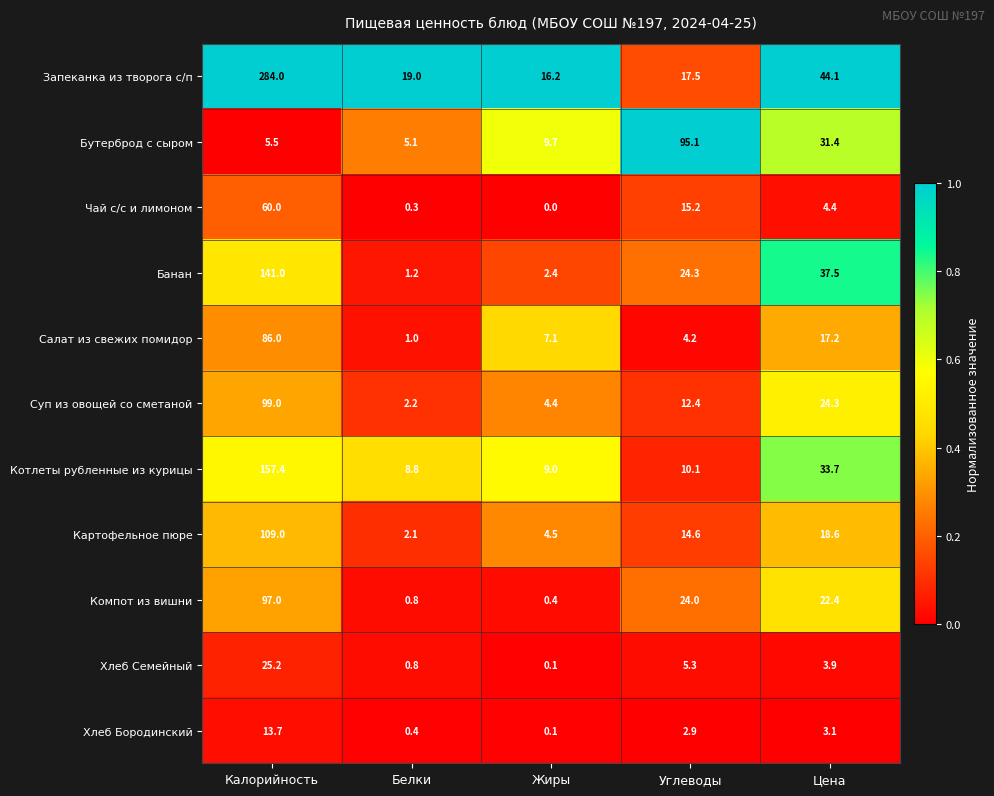

List the labels in order of Суп из овощей со сметаной value, largest first.

Калорийность, Цена, Углеводы, Жиры, Белки